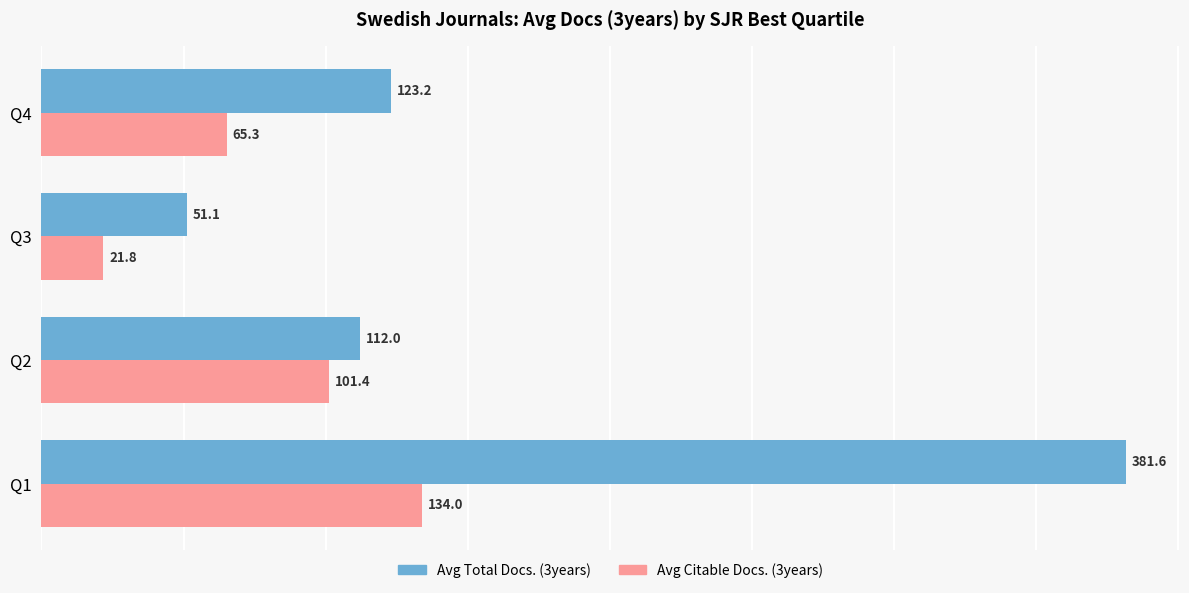

What is the total value across all series at Q4?

188.5